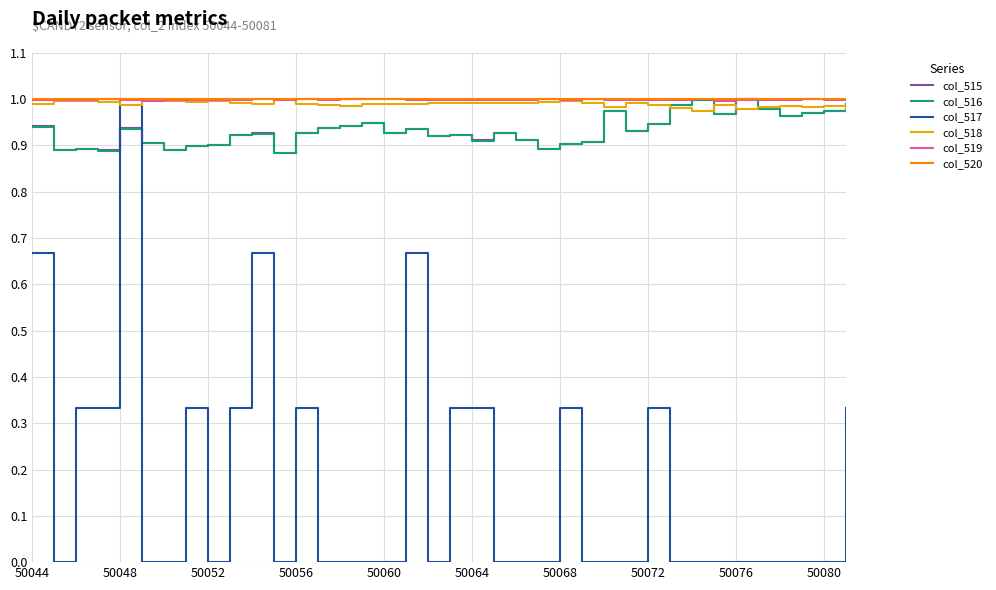

How many times do col_517 and col_515 cross each other?

2